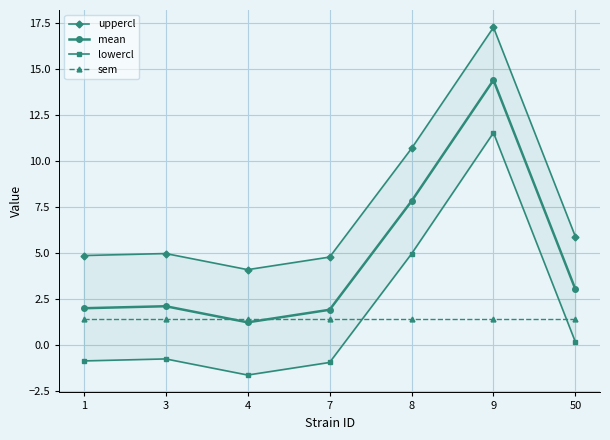

How many interior local valleys does the uppercl series have?

1